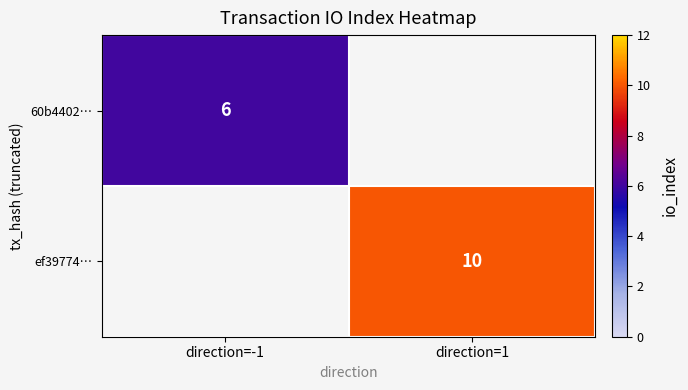

The value of 60b4402… at direction=-1 is 2. True or false?

False